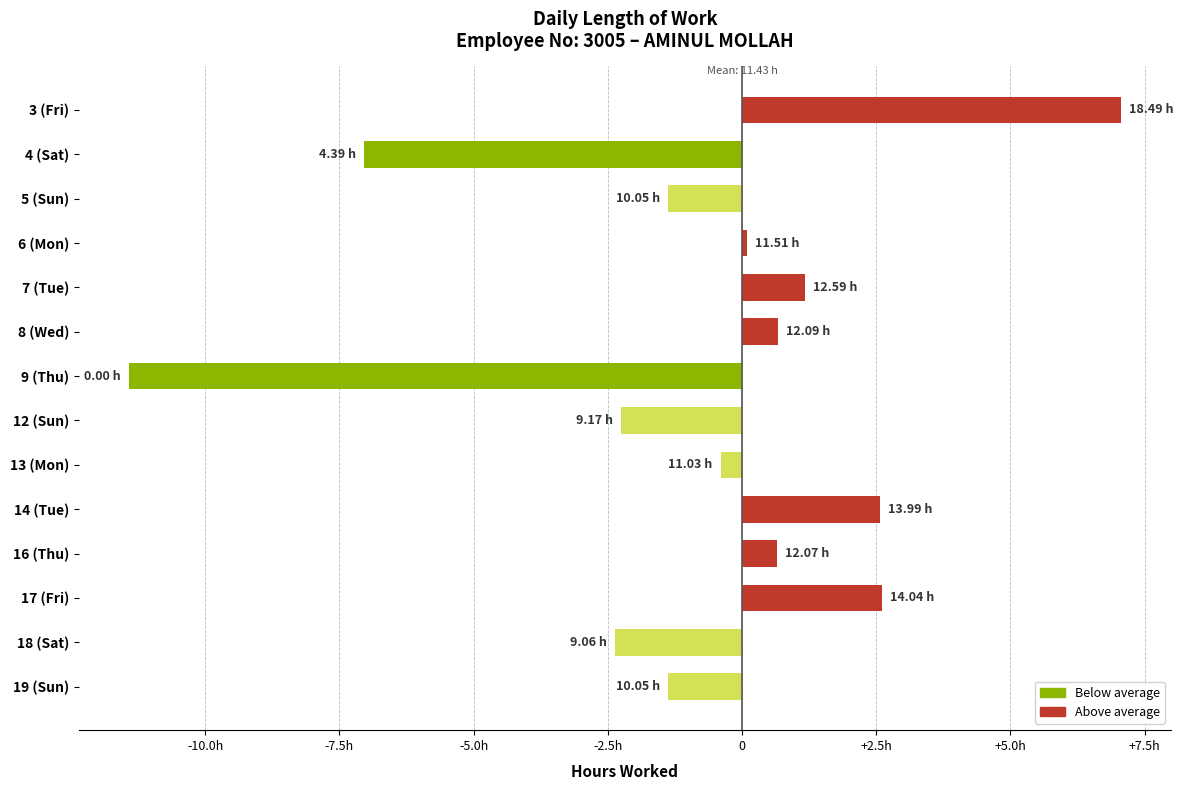

Are the bars horizontal?

Yes